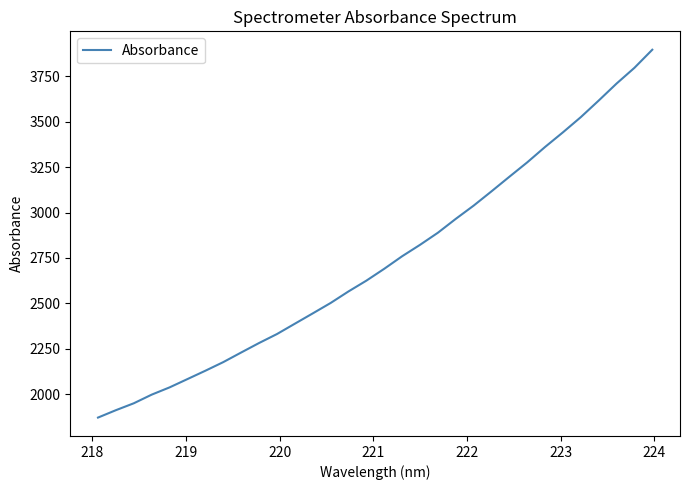

What is the minimum value shown in the chart?

1871.4